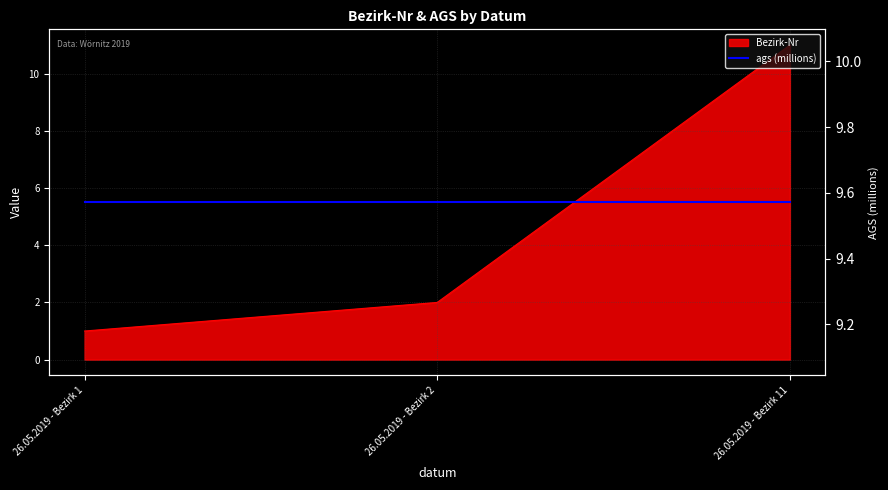

What is the smallest value displayed?

1